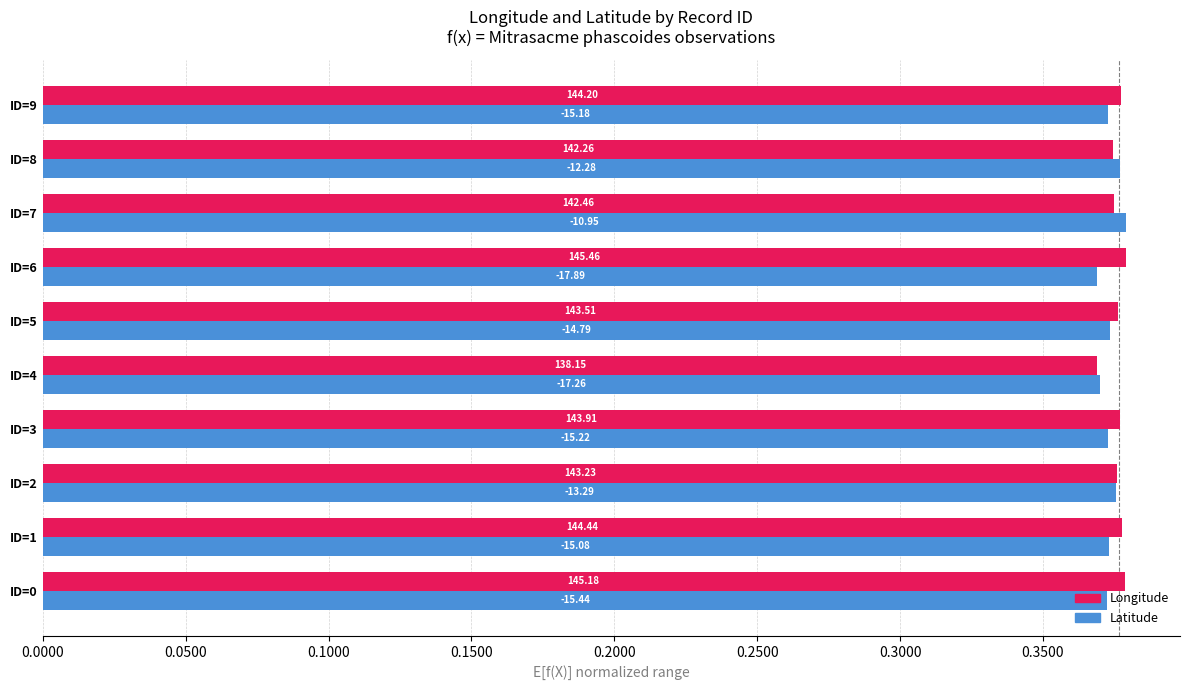

What are all the series names shown in the legend?

Longitude, Latitude